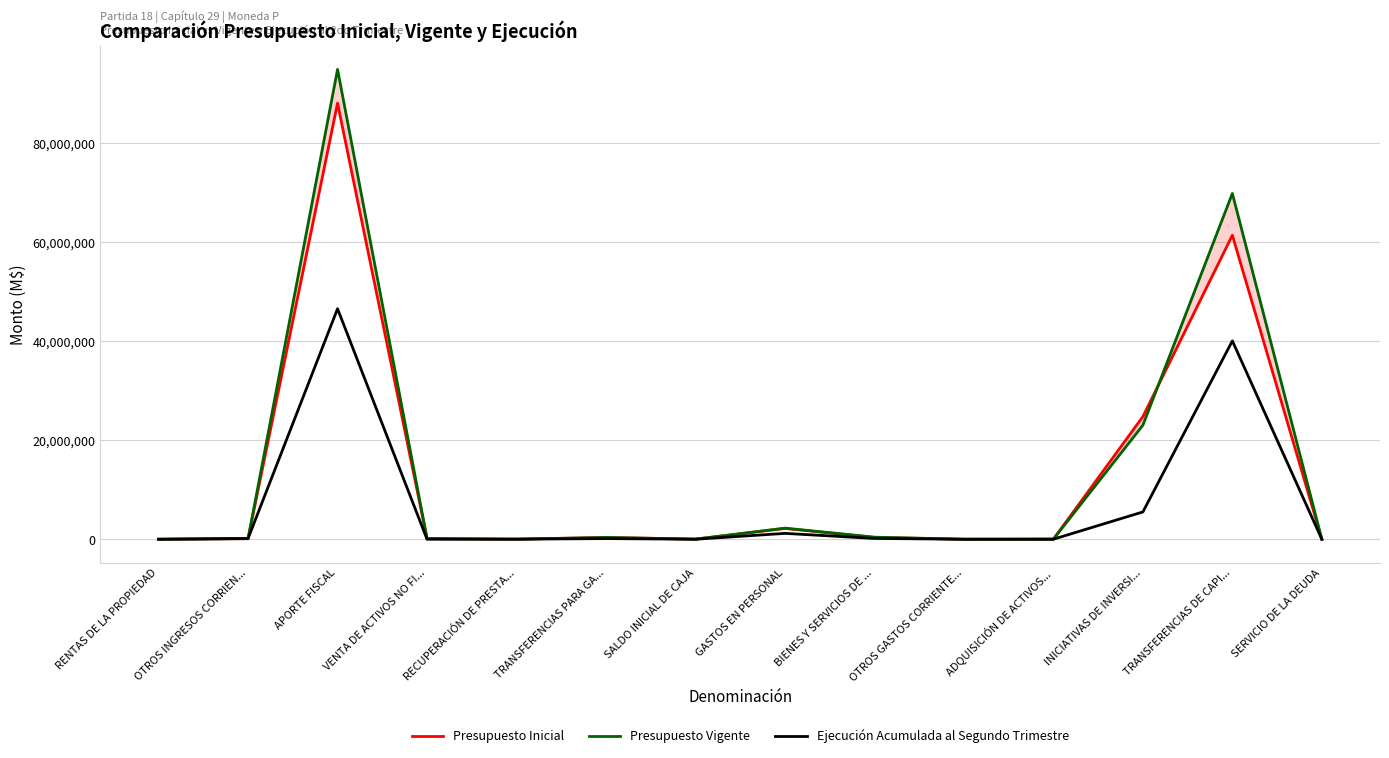

How many series are shown in this chart?

3